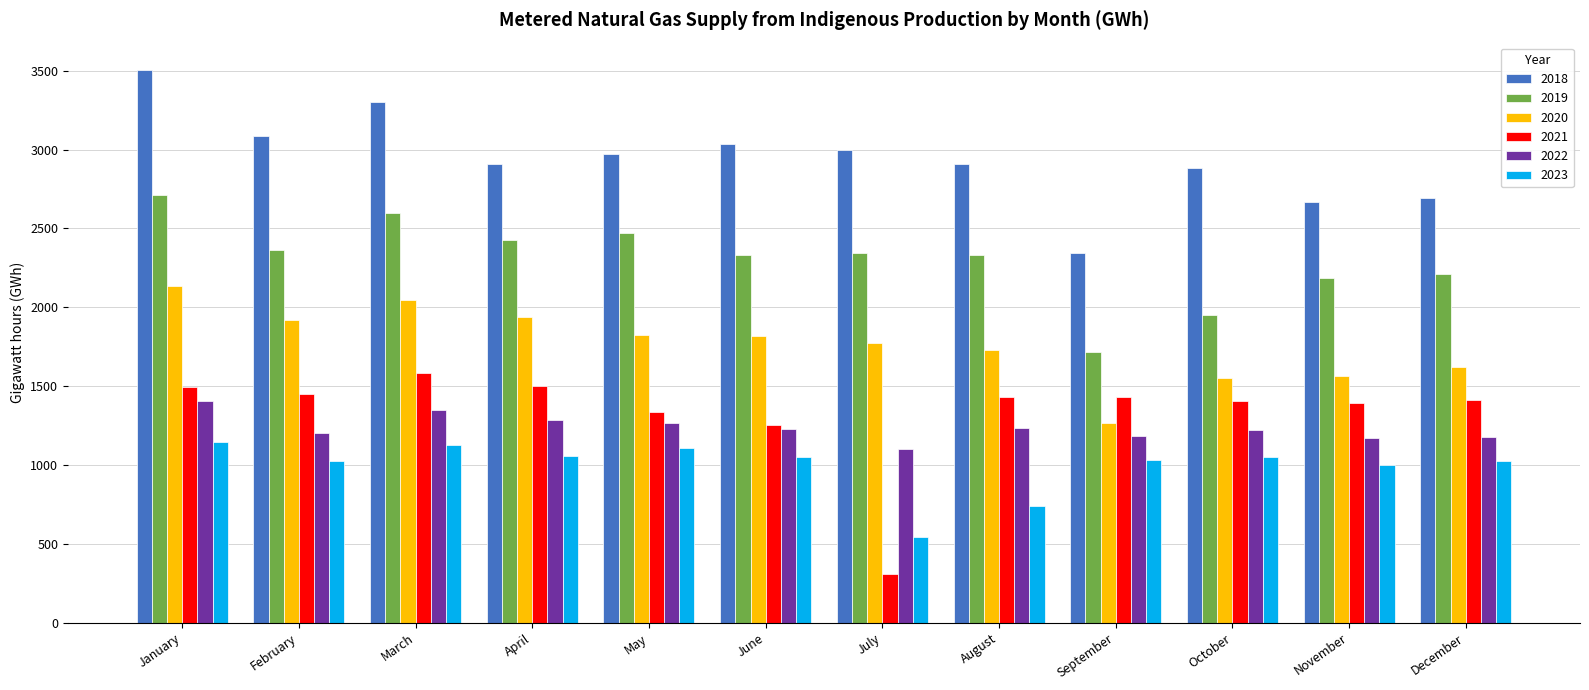

Rank the series by their maximum value, from lowest to highest.

2023, 2022, 2021, 2020, 2019, 2018